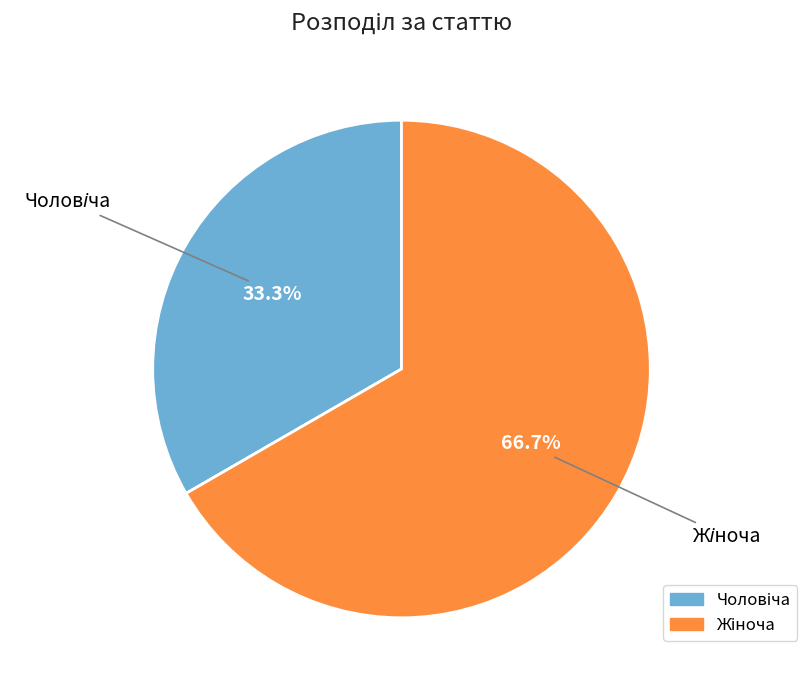

Is there any slice that represents more than half of the pie?

Yes